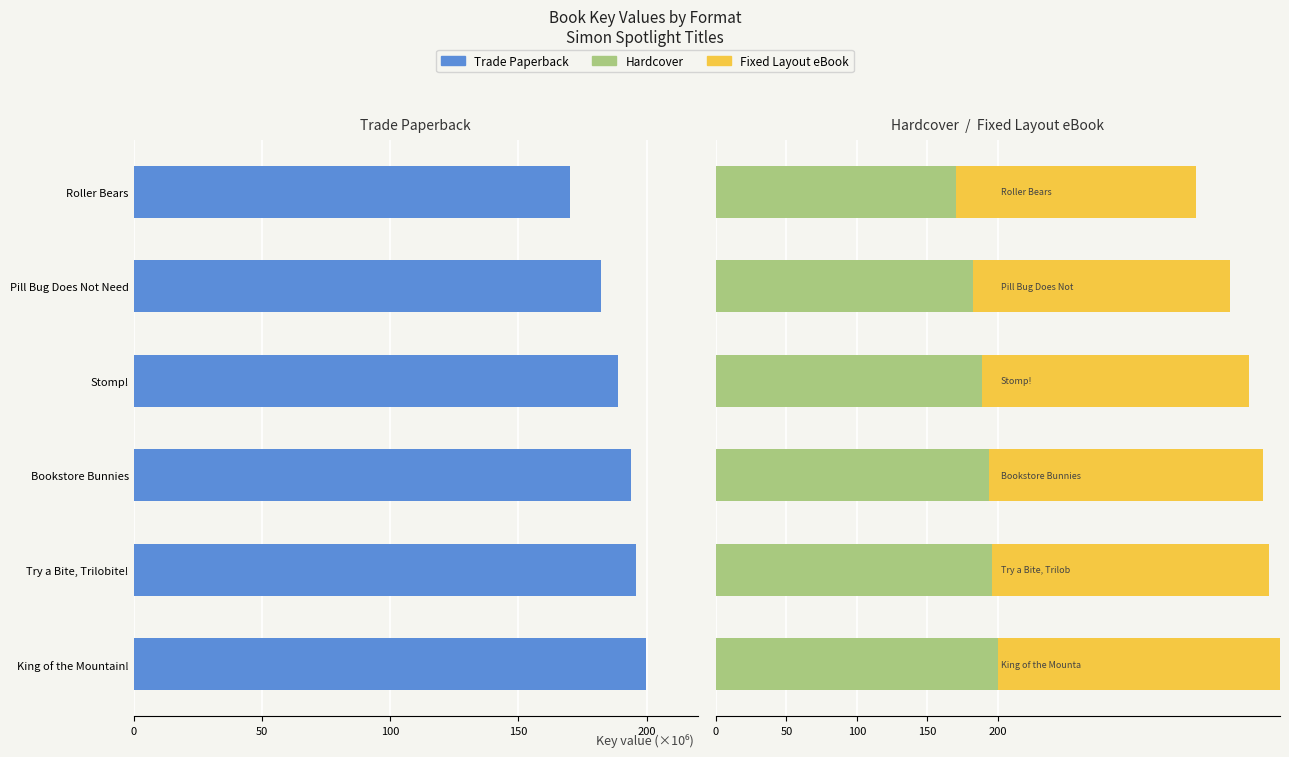

How many values in the Hardcover series are below 194?

3